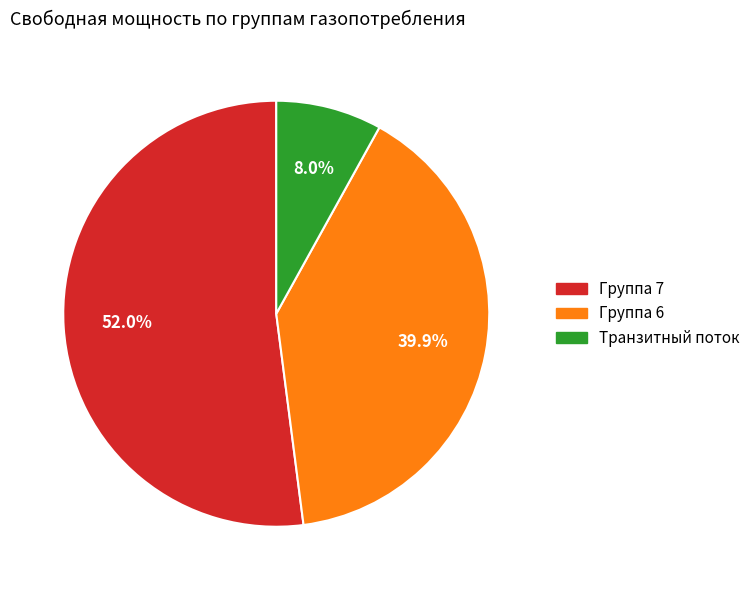

Does any single category account for the majority?

Yes